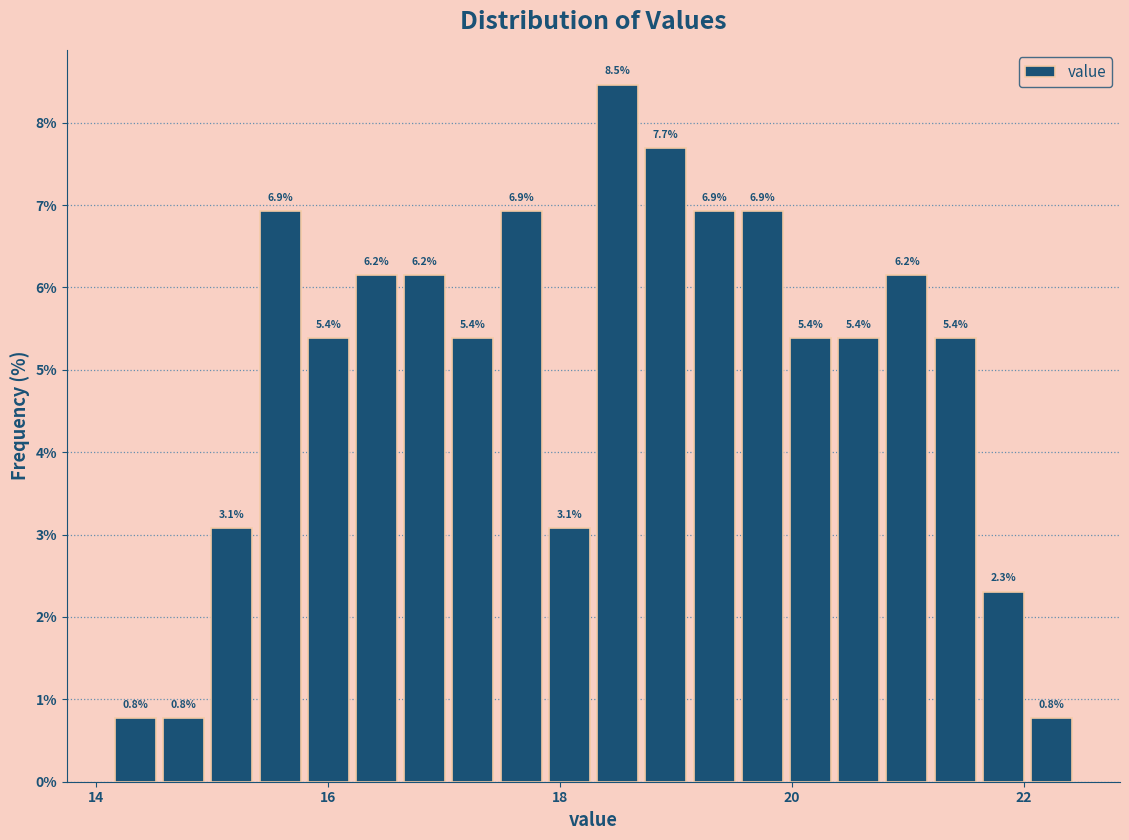

Read against the x-axis, roughly where is the centre of the tallest bar?

18.4